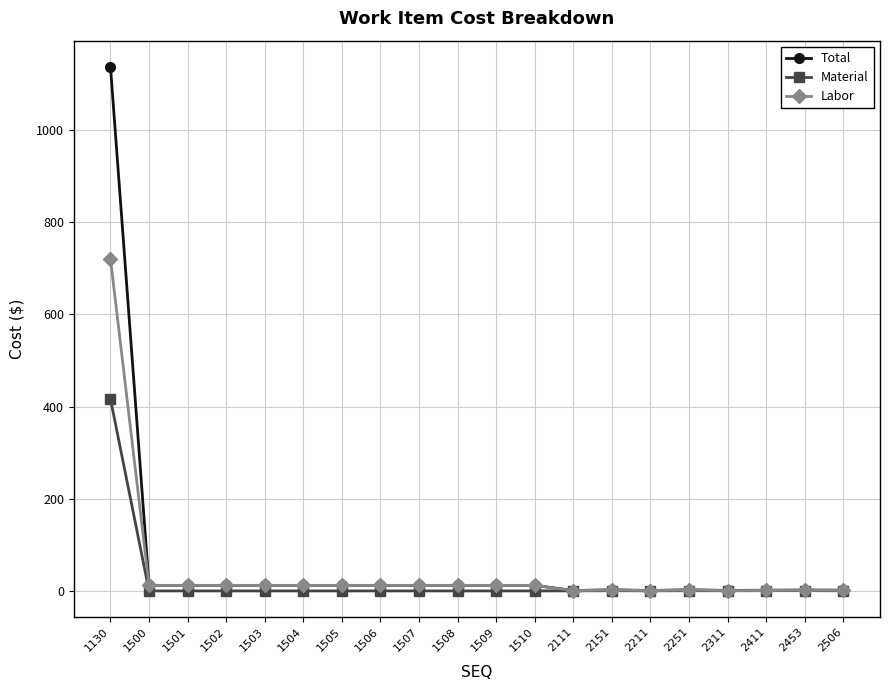

What is the maximum value for Labor?

720.9